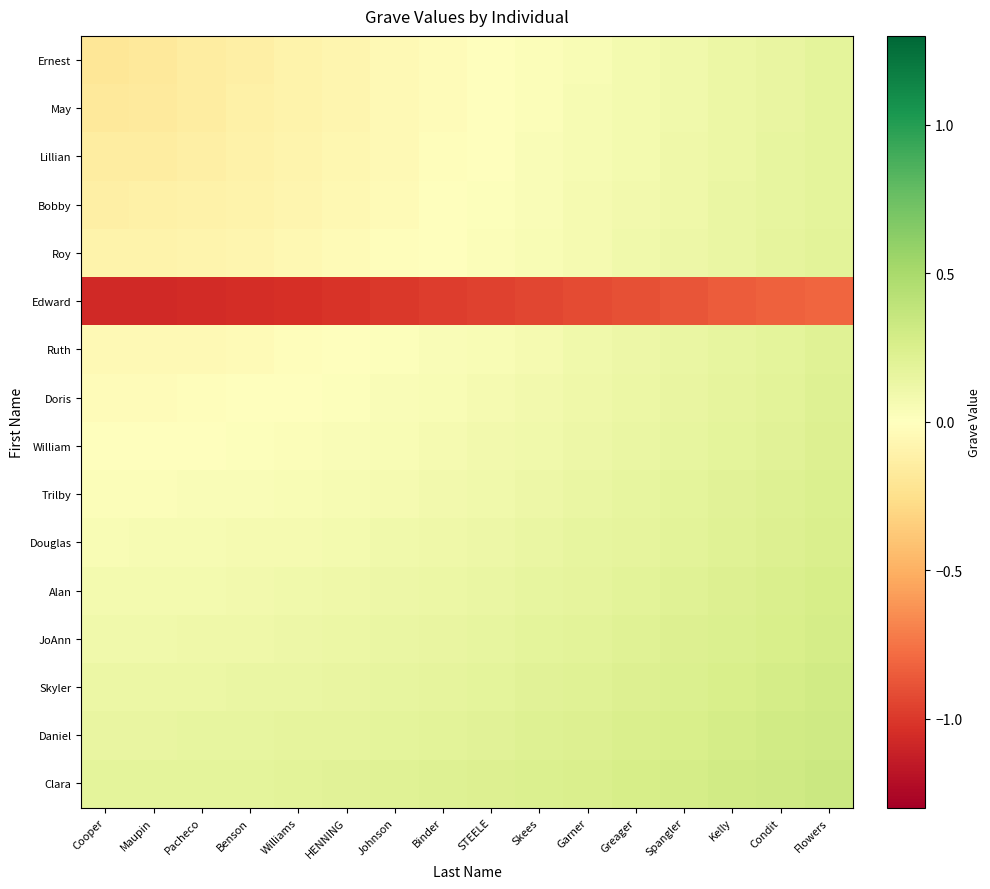

How many distinct data groups are displayed?

16